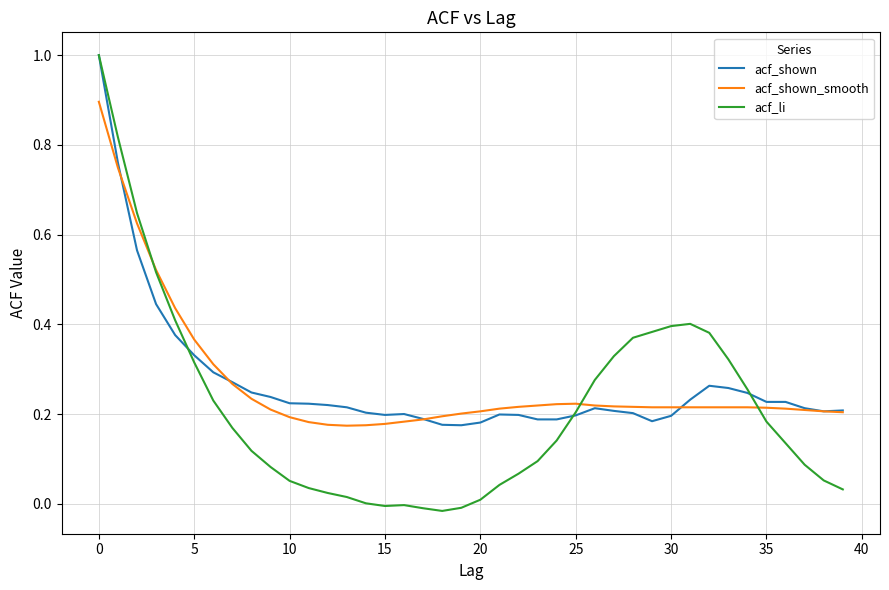

Which series has the largest range (max minus min)?

acf_li